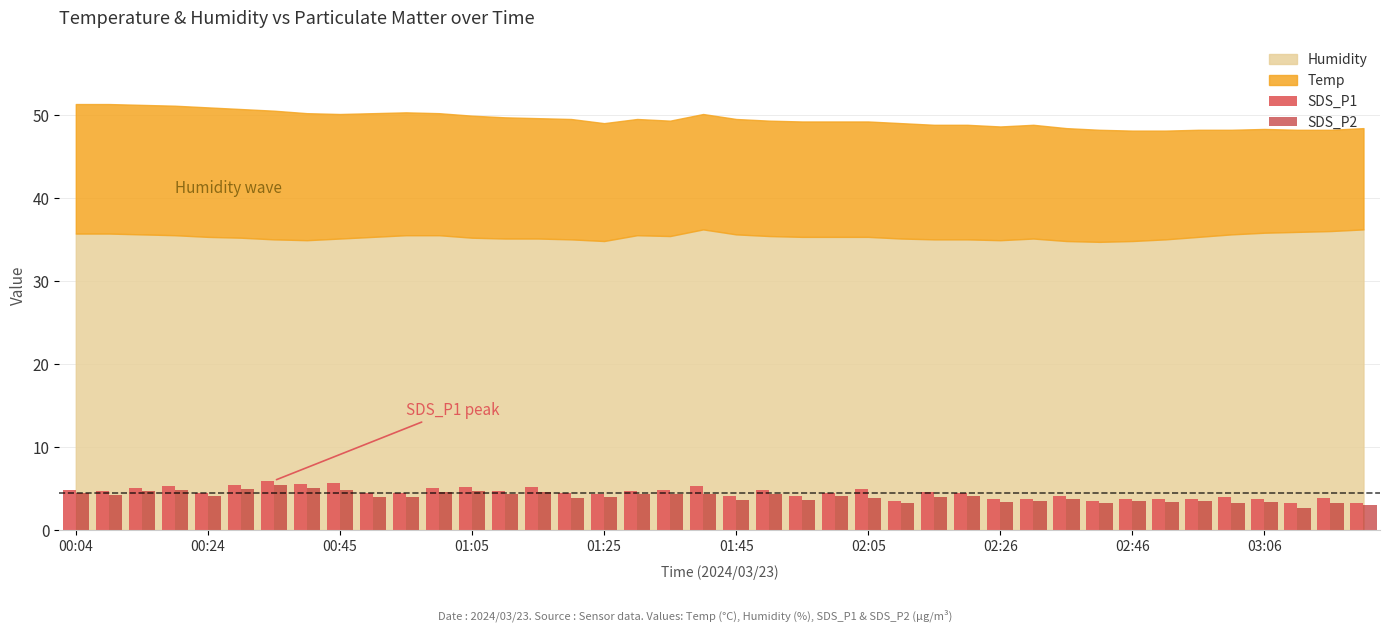

What is the difference between the maximum and minimum values in the SDS_P2 series?

2.8